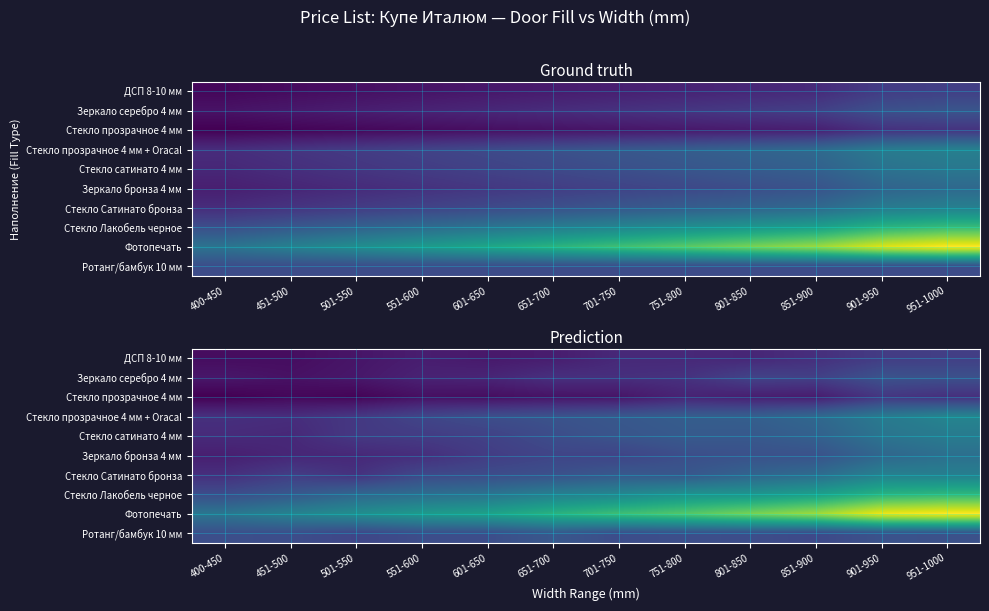

True or false: Зеркало бронза 4 мм has a value of 10230.5 at 501-550.

False